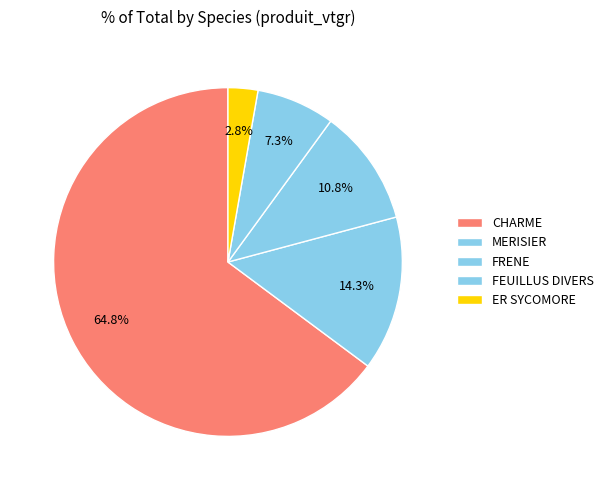

Is there a majority slice in this chart?

Yes